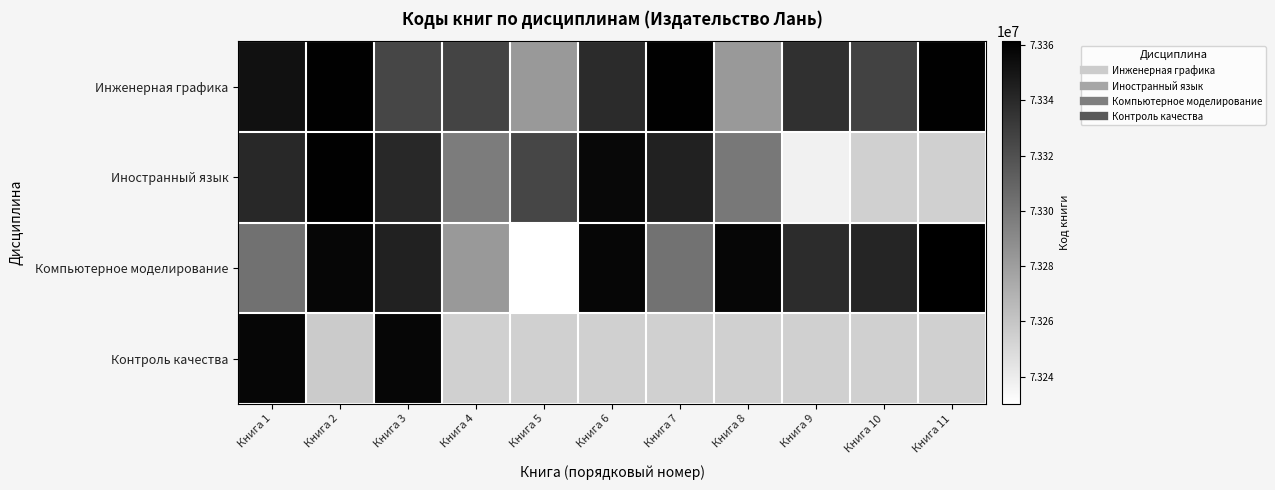

Which category has the highest value in the Иностранный язык series?

Книга 2